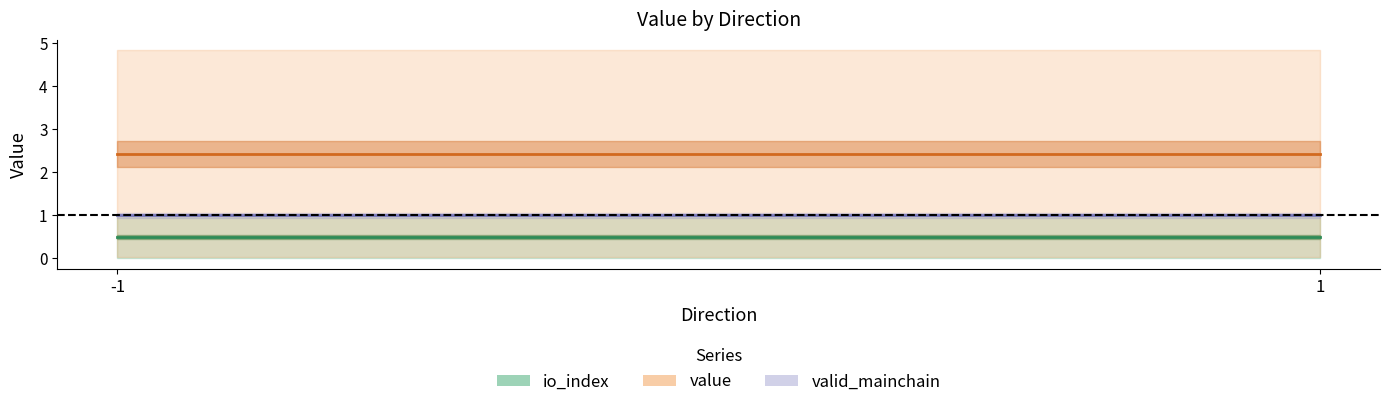

Is the value of value at 1 greater than the value of io_index at 1?

Yes